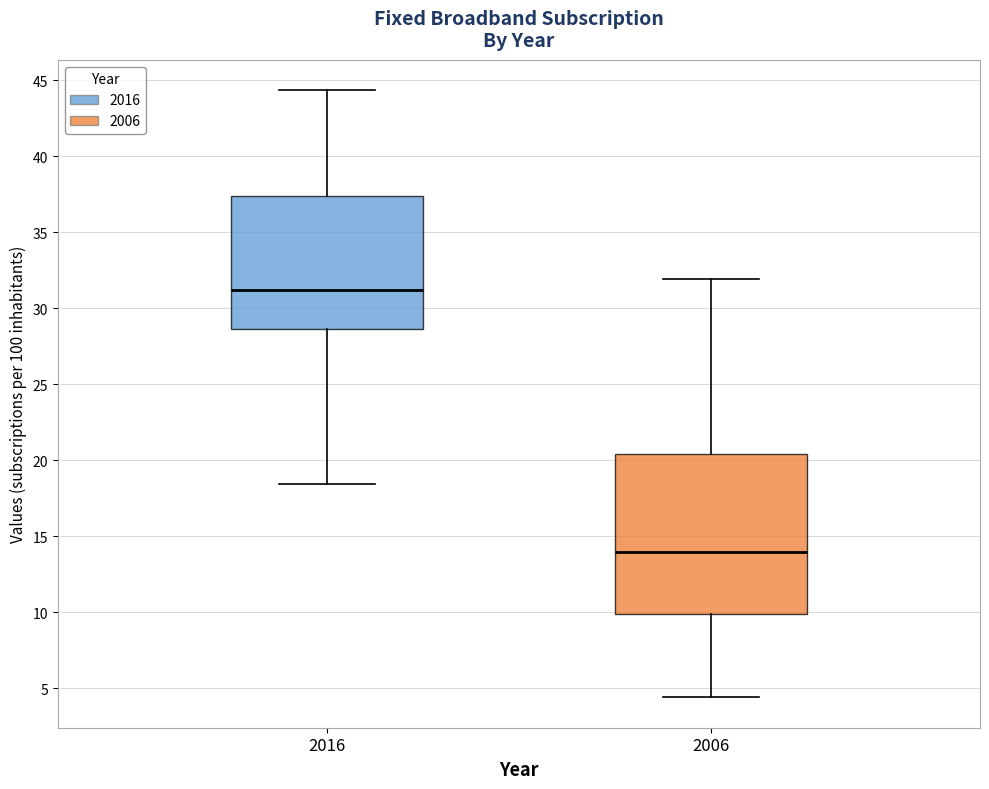

Where does the lower whisker of the box at x = 2006 end on the y-axis? The values are not printed on the chart, so give them approximately, as read against the axis.

4.5